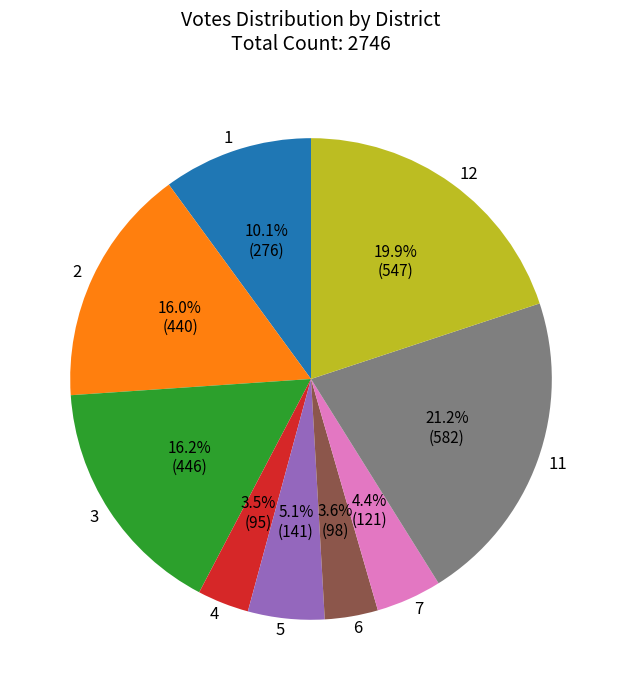

Which category has the biggest portion of the pie?

11